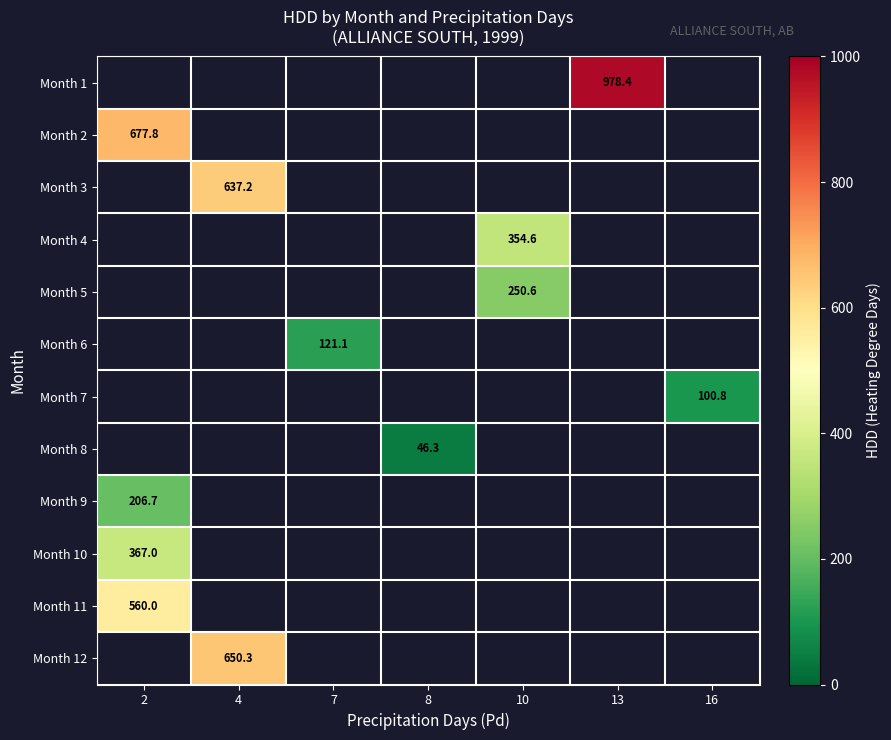

The value of Month 1 at 13 is 488.9. True or false?

False